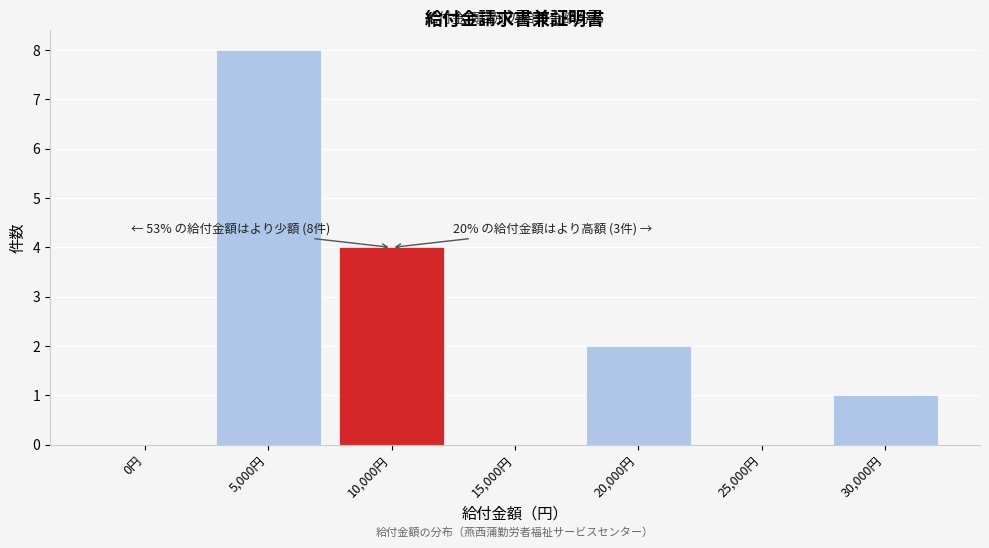

Reading right to left, what are all the values shown in this chart?

30,000円=1	25,000円=0	20,000円=2	15,000円=0	10,000円=4	5,000円=8	0円=0